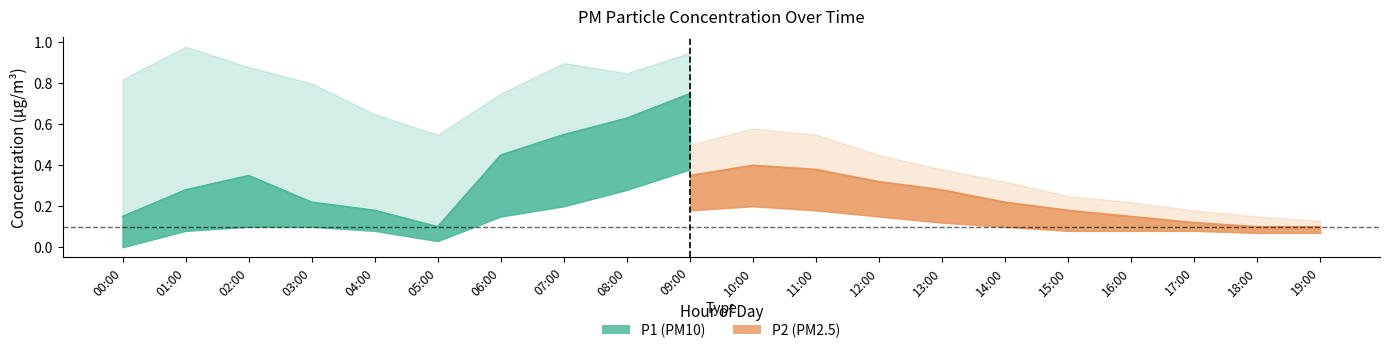

The P2_upper series shows 0.6 at 10:00. True or false?

True